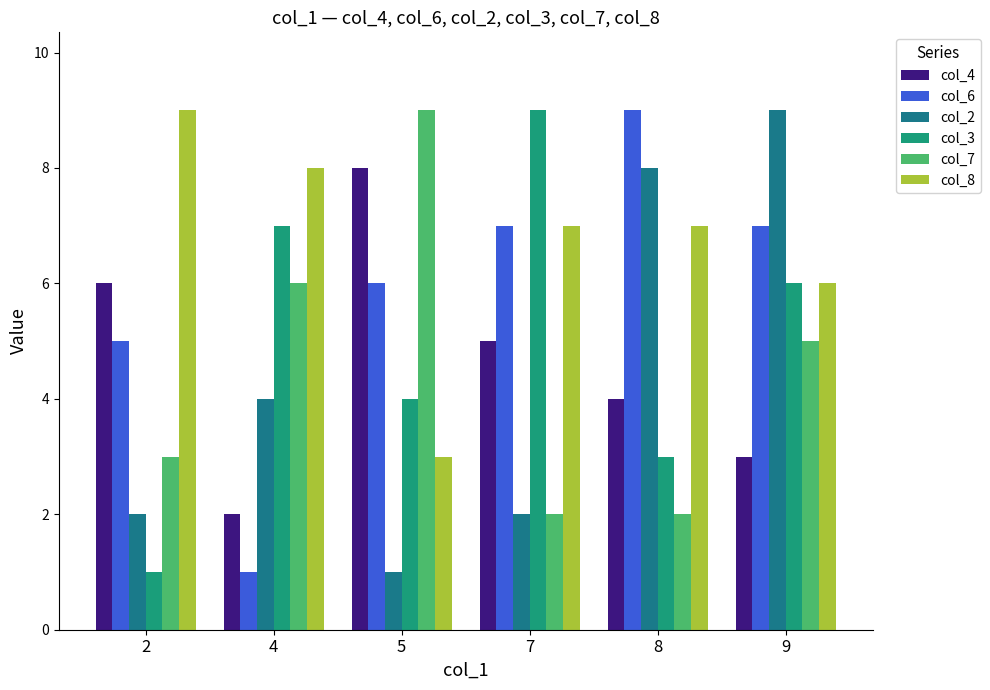

What is the difference between the maximum and second lowest values in the col_8 series?

3